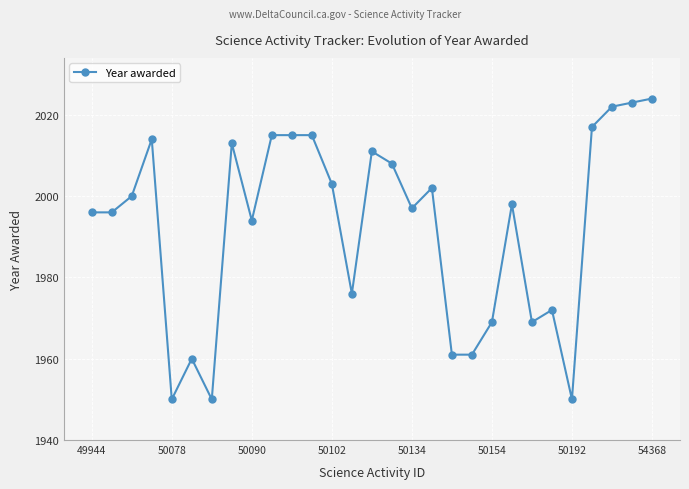

True or false: the data has more than 1 interior local peaks.

True